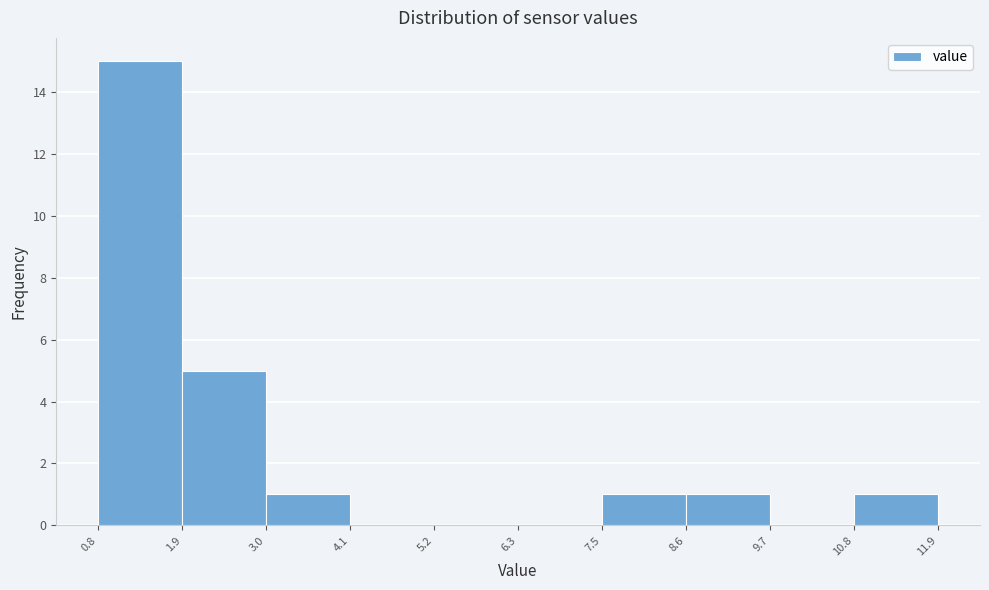

How tall is the bar that spans 0.8 to 1.9 on the x-axis? The values are not printed on the chart, so give them approximately, as read against the axis.

15